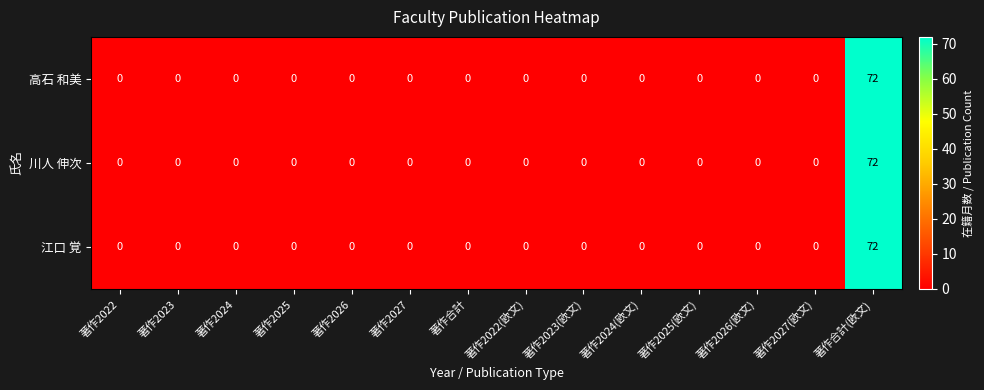

The 高石 和美 series shows -34 at 著作2024. True or false?

False